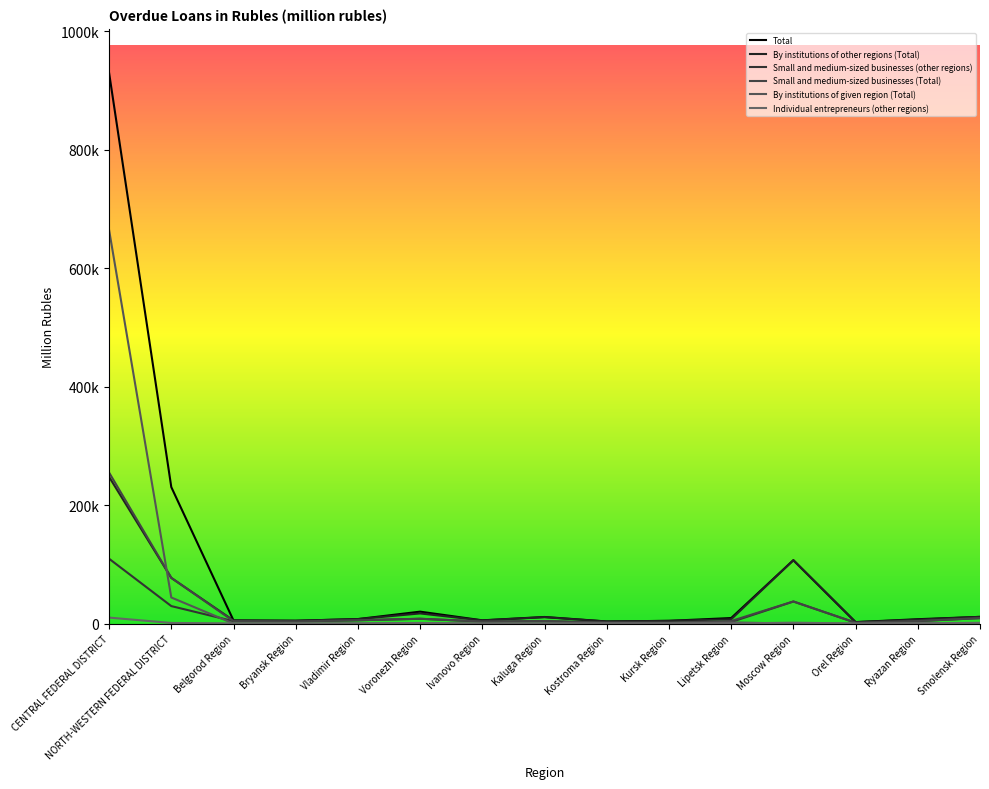

Reading left to right, list all the values displayed in this chart.

Total: 929625	230455	5365	4854	7678	20192	5557	11204	3643	4709	9411	107037	2528	7461	11413
By institutions of other regions (Total): 247625	77159	5286	4854	7647	17194	5378	10878	3521	4665	7332	107021	2505	6711	11394
Small and medium-sized businesses (other regions): 109513	29578	4107	3647	5680	8132	3439	4080	1688	1698	2660	37329	1515	4150	9288
Small and medium-sized businesses (Total): 254958	77282	4182	3647	5698	8215	3618	4406	1810	1728	4420	37336	1515	4433	9288
By institutions of given region (Total): 664364	44096	75	0	31	0	179	326	121	23	2079	16	0	737	0
Individual entrepreneurs (other regions): 10170	1119	425	502	576	1101	228	383	473	545	270	1582	189	573	1370